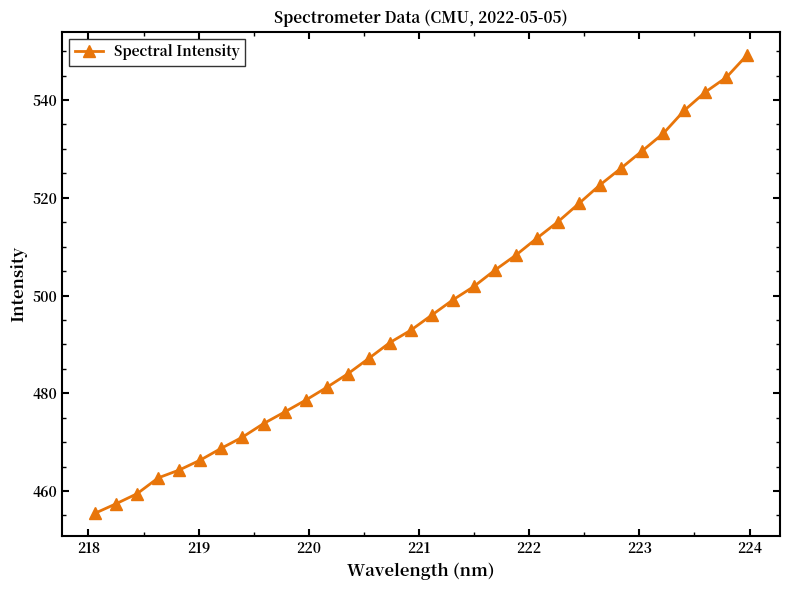

What is the difference between the second highest and minimum values?

89.2